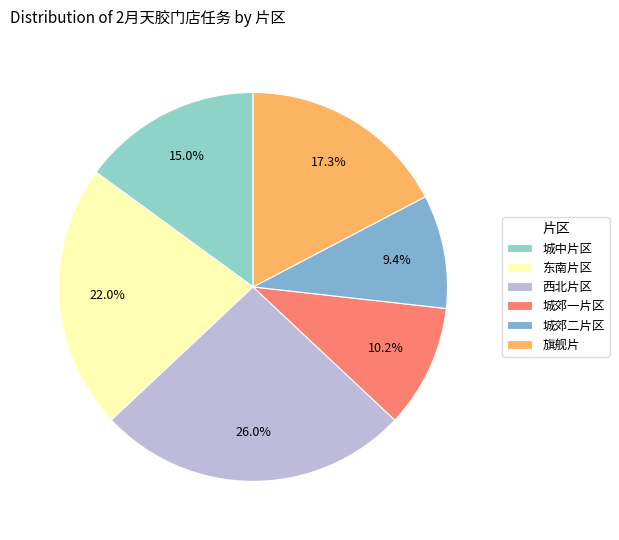

What portion of the pie excludes 城中片区?

85.0%